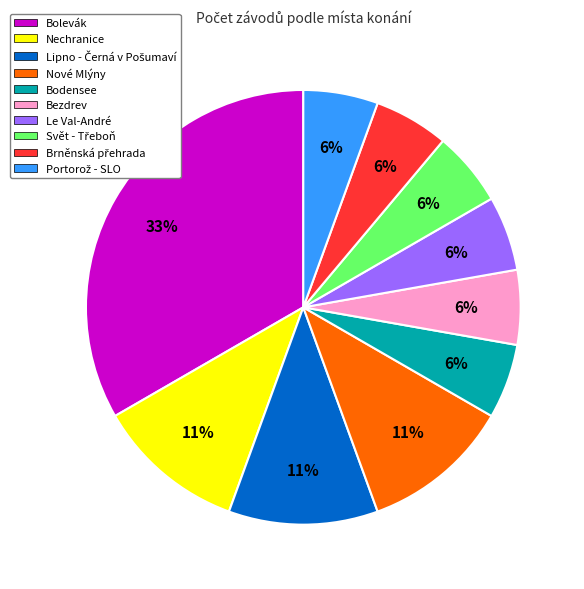

Do Bezdrev and Bolevák together represent more than half of the pie?

No